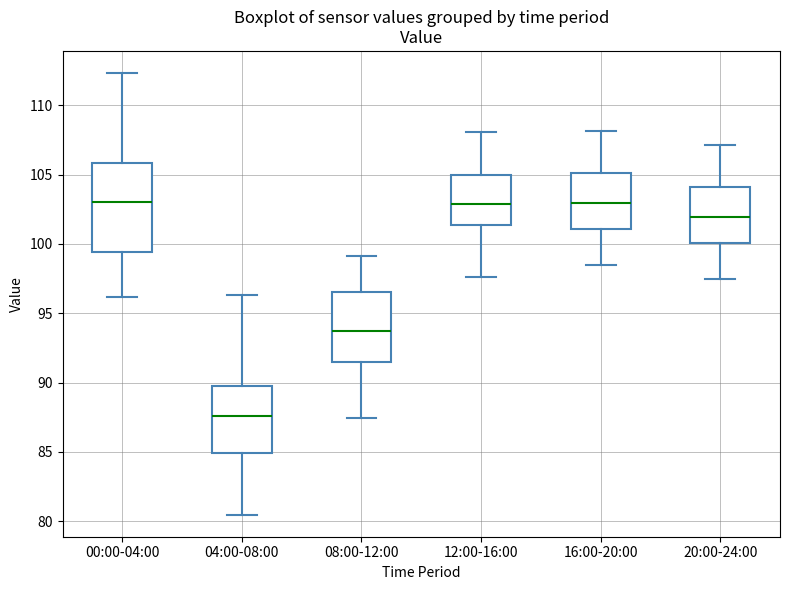

Which box's median line is the lowest?

04:00-08:00